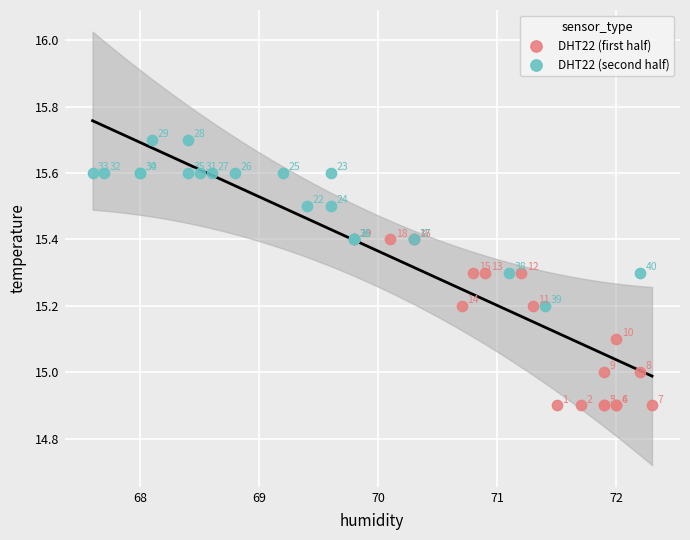

Which series reaches the maximum Y coordinate?

DHT22 (second half)